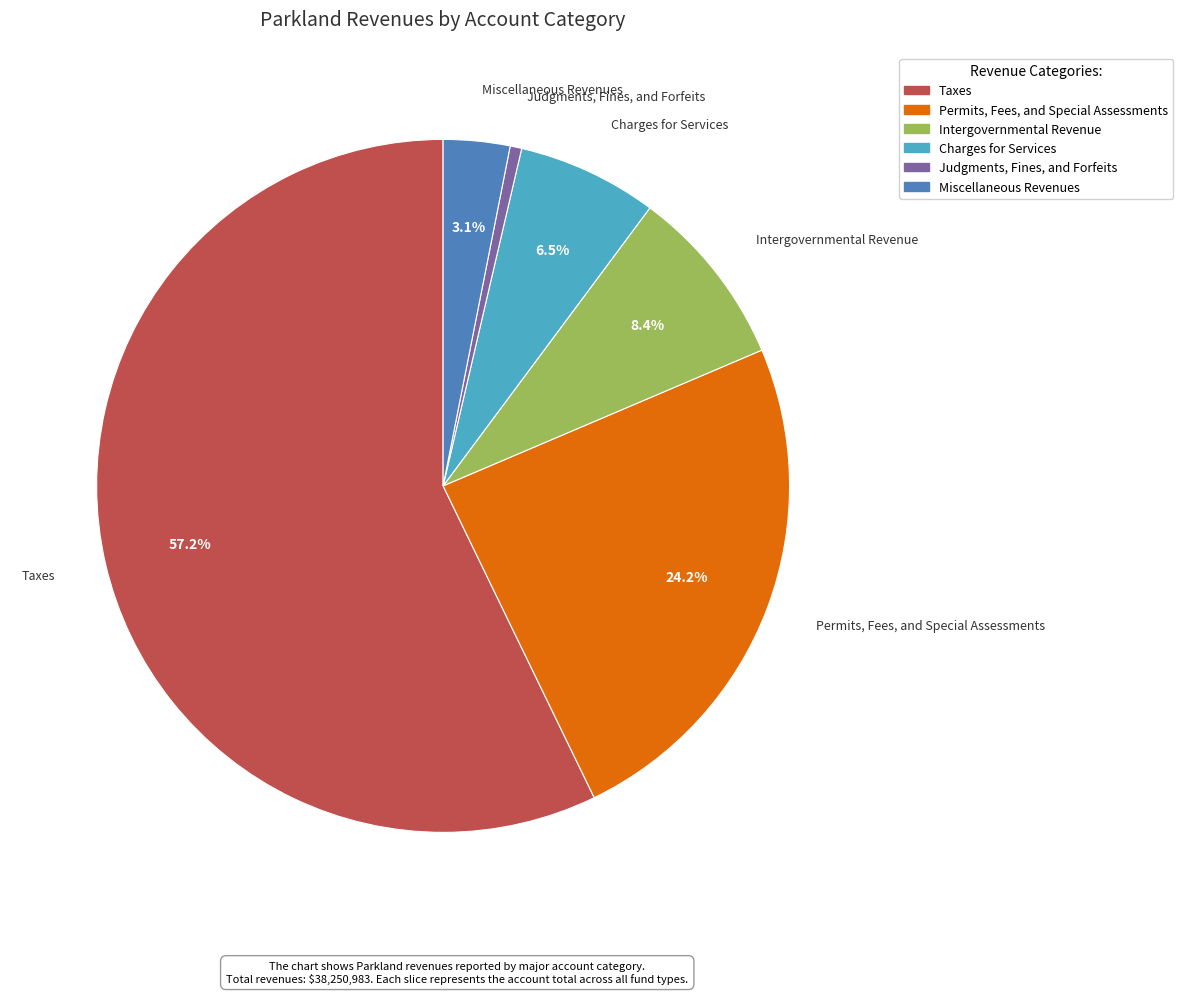

Which category has the biggest portion of the pie?

Taxes